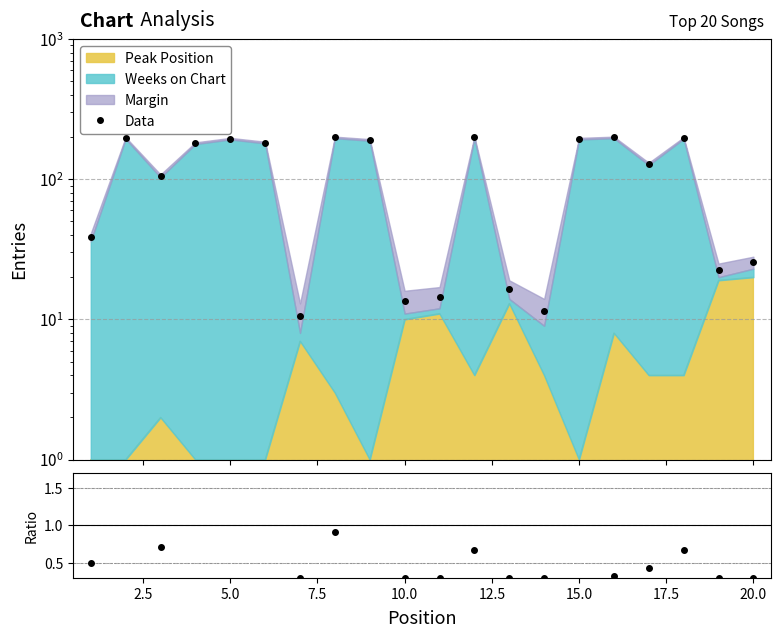

How many data points in Data are less than 180?

10